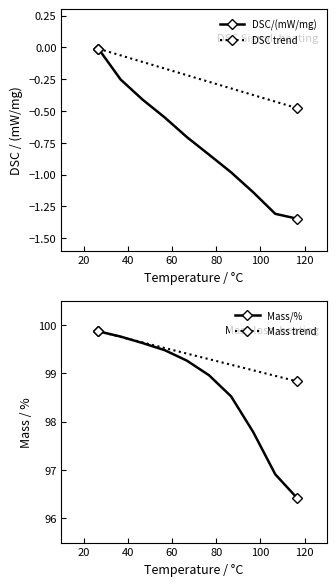

True or false: DSC/(mW/mg) has more than 1 interior local peaks.

False